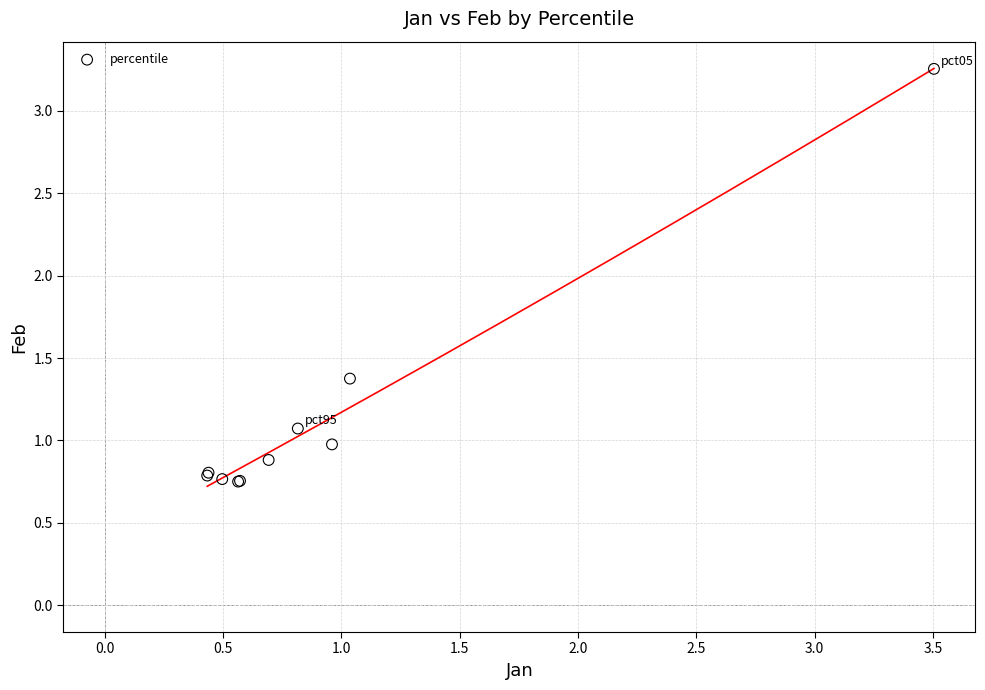

What Y value in the scatter plot is closest to 2?

1.4